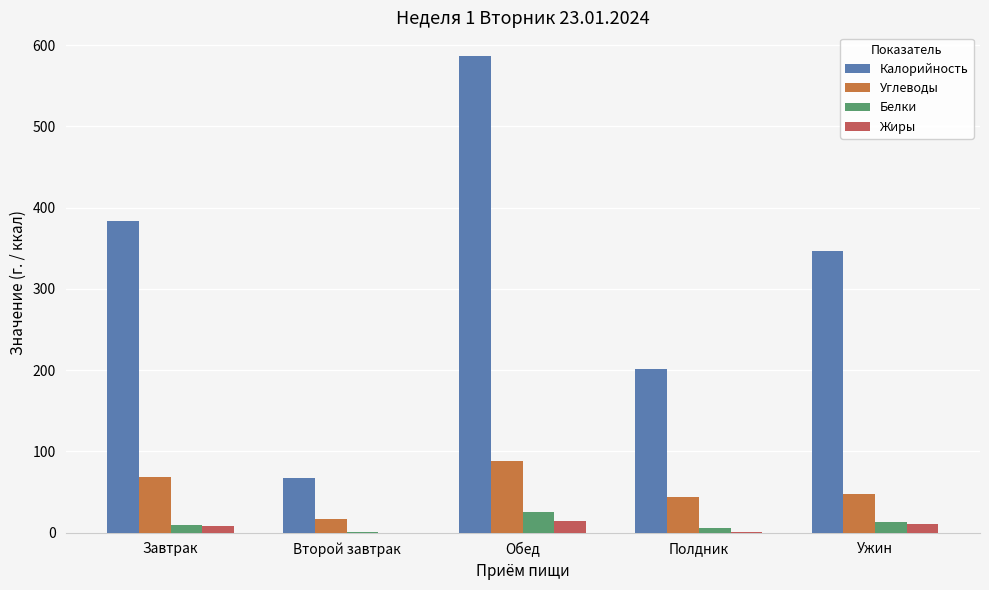

Is it true that Калорийность equals 383.2 at Завтрак?

True